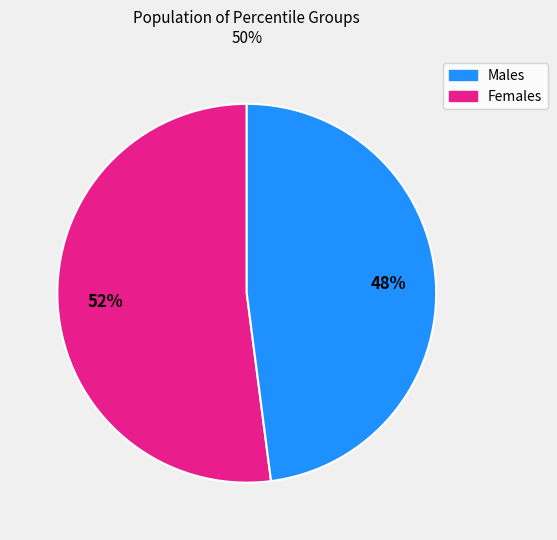

To the nearest percent, what is the average slice percentage?

50%